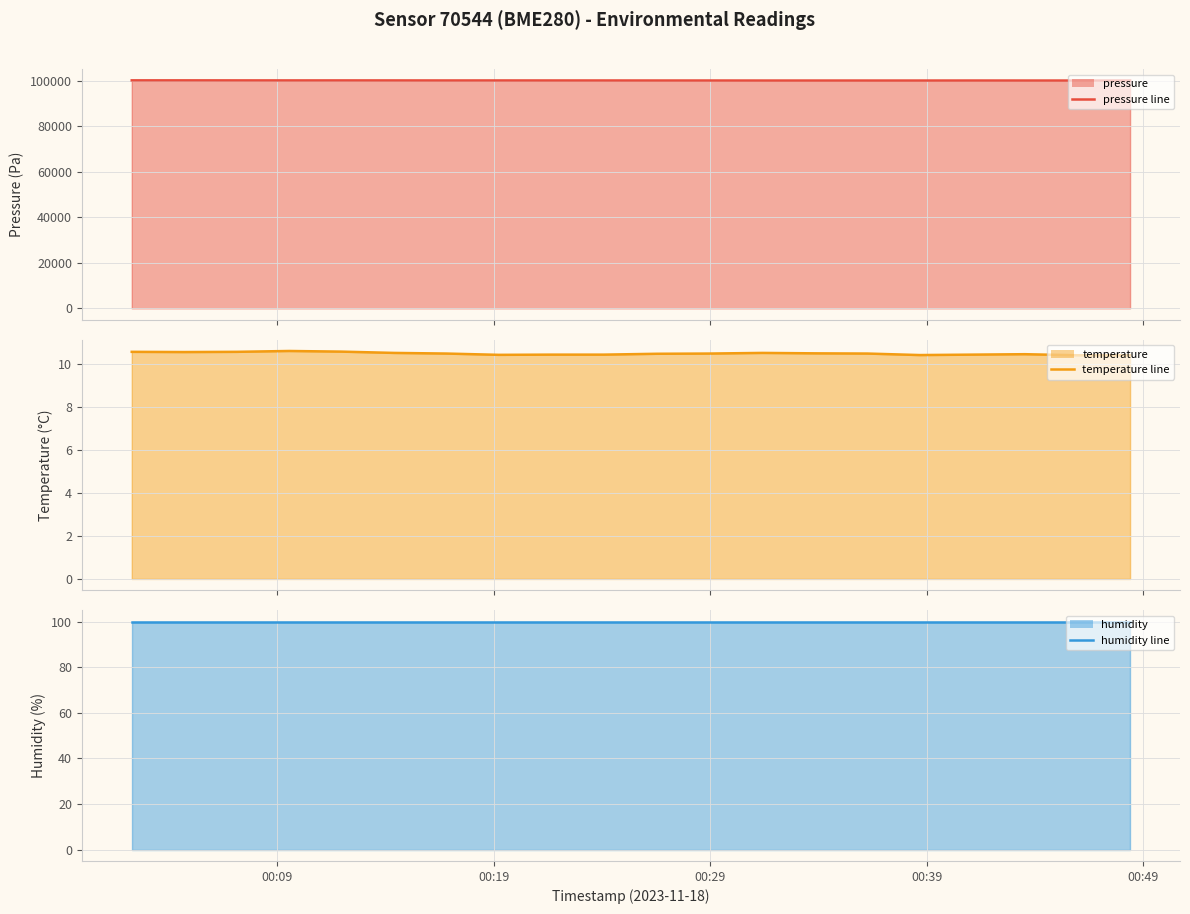

What is the value of the pressure line point at the 16th from the left?

100163.1